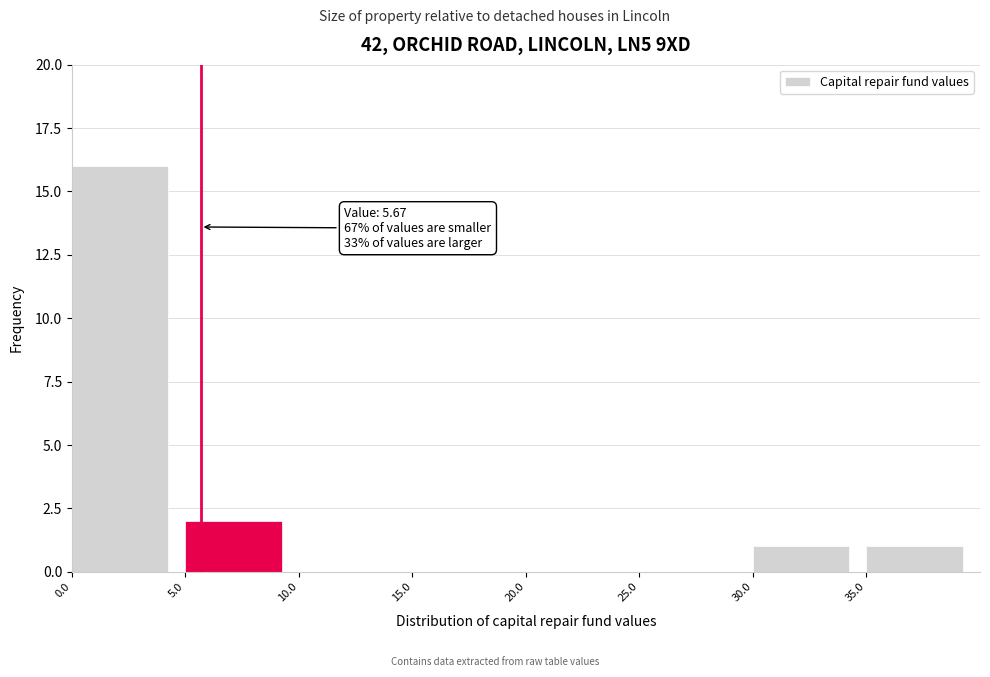

Over which range of the x-axis is the bar tallest?

0 to 5